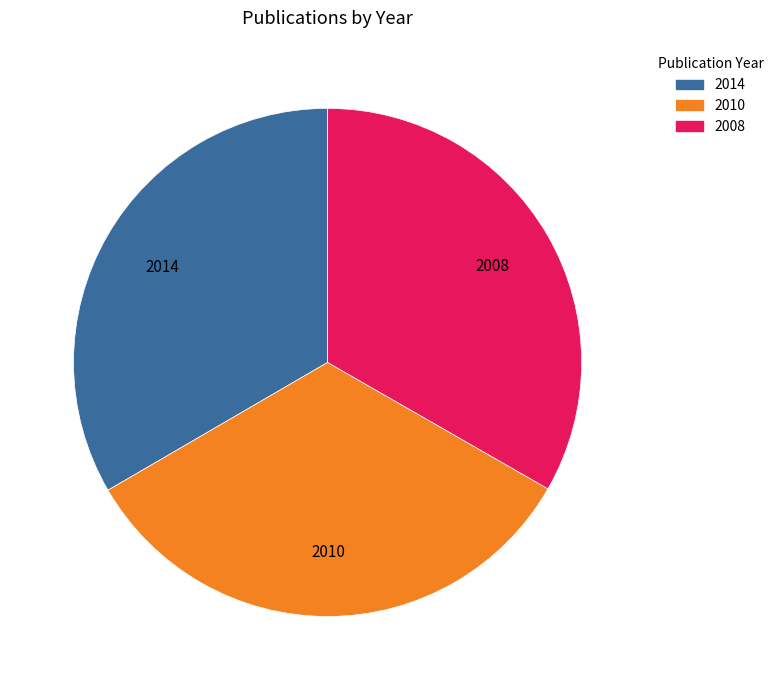

Combined, do 2008 and 2010 account for over 50%?

Yes